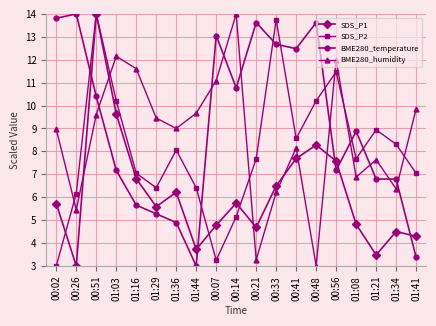

True or false: BME280_humidity and SDS_P2 cross at least once.

True